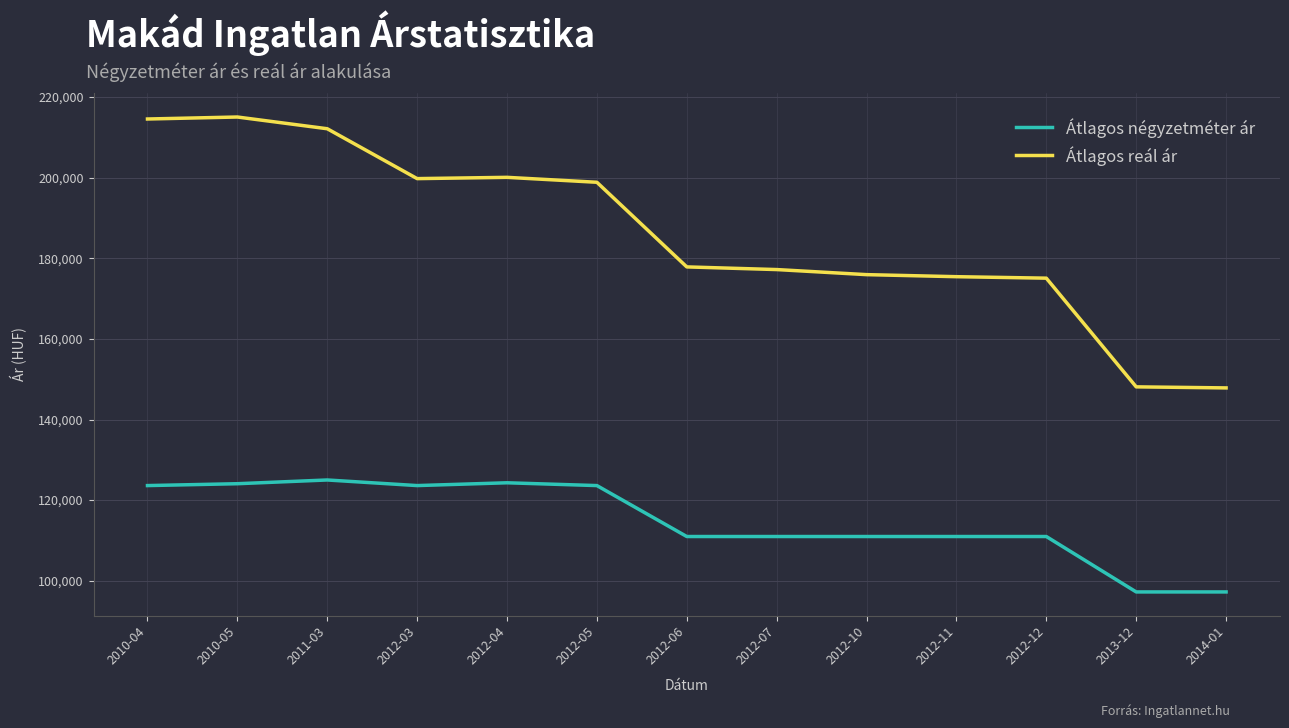

List the series in order of their peak value, lowest first.

Átlagos négyzetméter ár, Átlagos reál ár